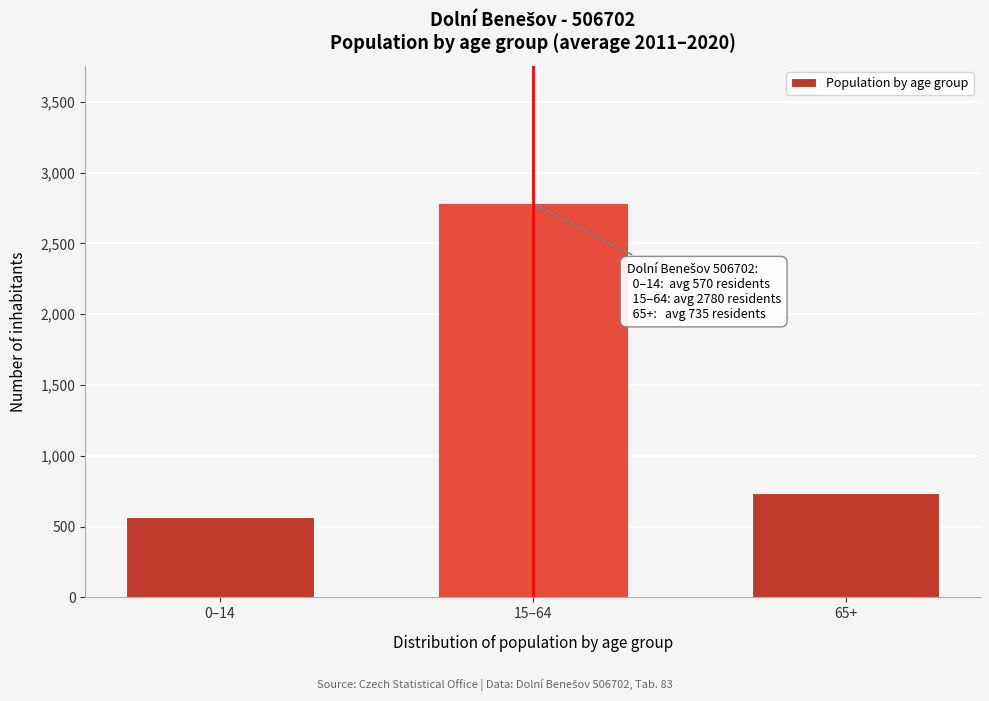

Reading right to left, transcribe all the data shown in this chart.

734.7	2780.5	570.3